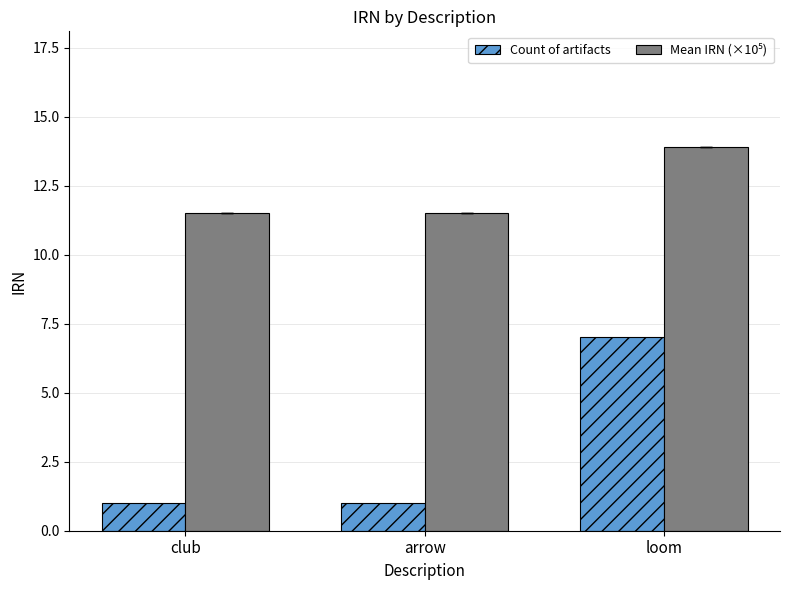

What is the difference between the highest and lowest values at club?

10.5